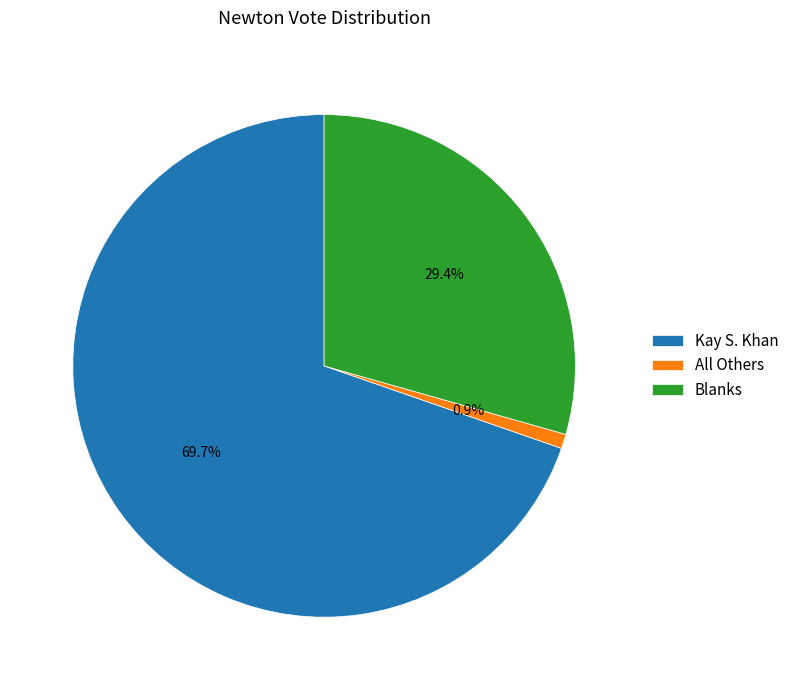

Which has a higher value, Blanks or Kay S. Khan?

Kay S. Khan